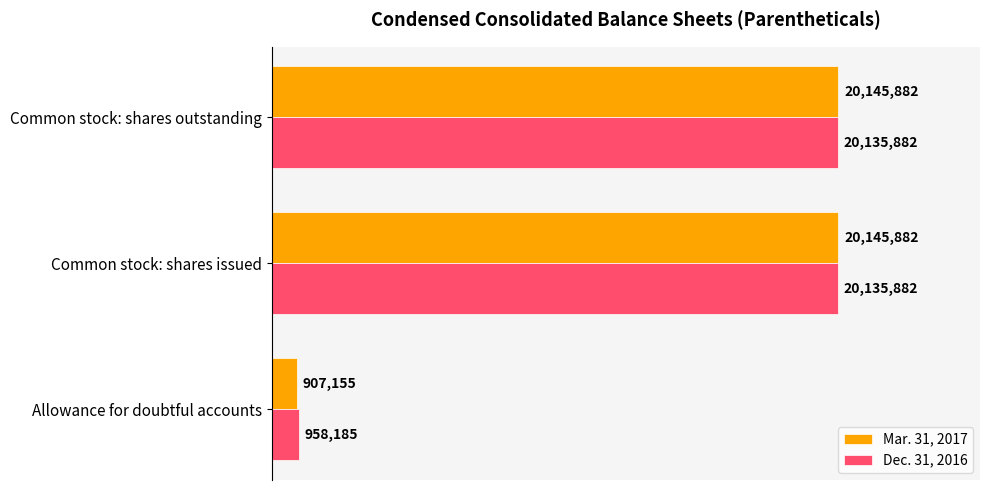

Which category has the lowest value across all series?

Allowance for doubtful accounts